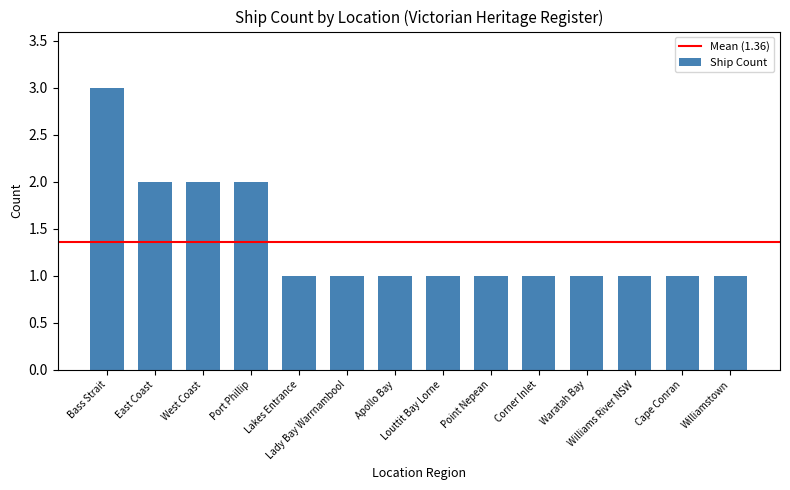

What is the greatest value displayed?

3